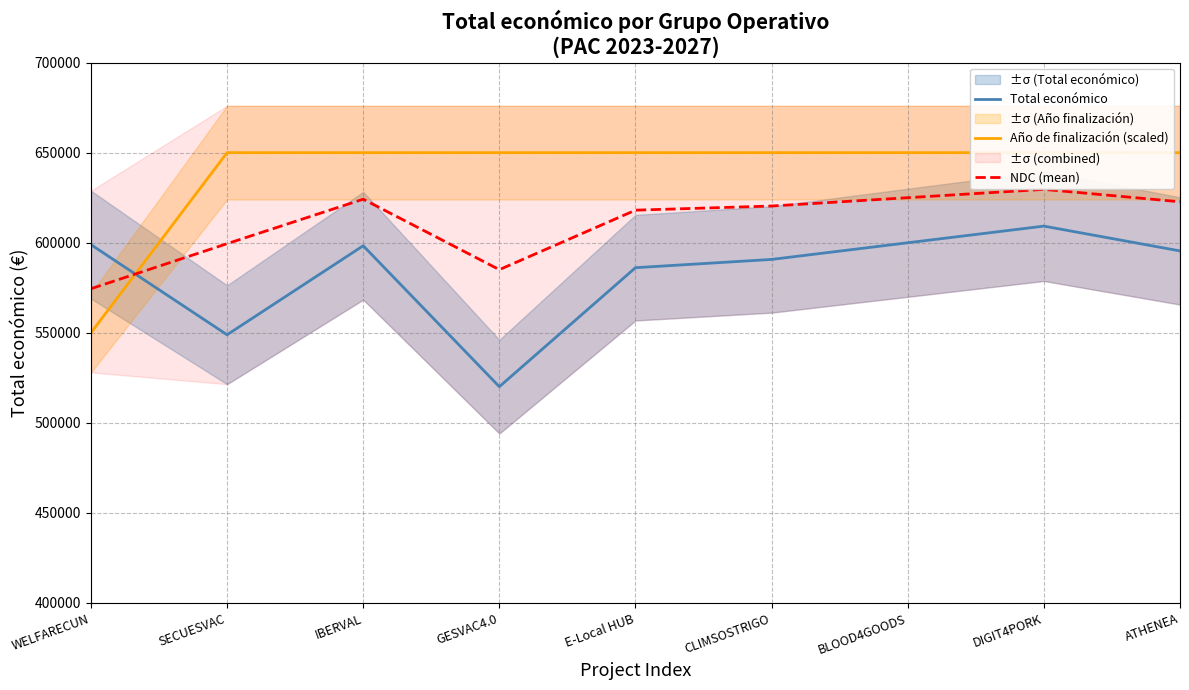

Rank the series by their maximum value, from highest to lowest.

Año de finalización (scaled), NDC (mean), Total económico